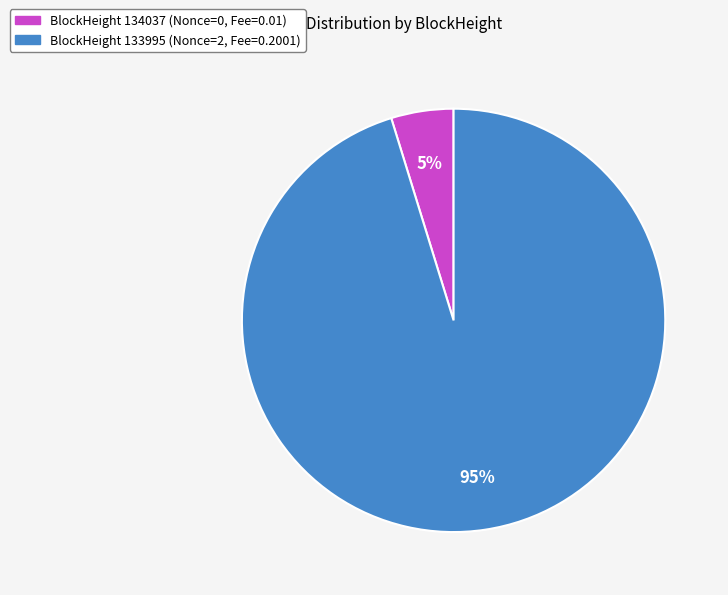

Is BlockHeight 133995 (Nonce=2, Fee=0.2001) the majority of the pie?

Yes